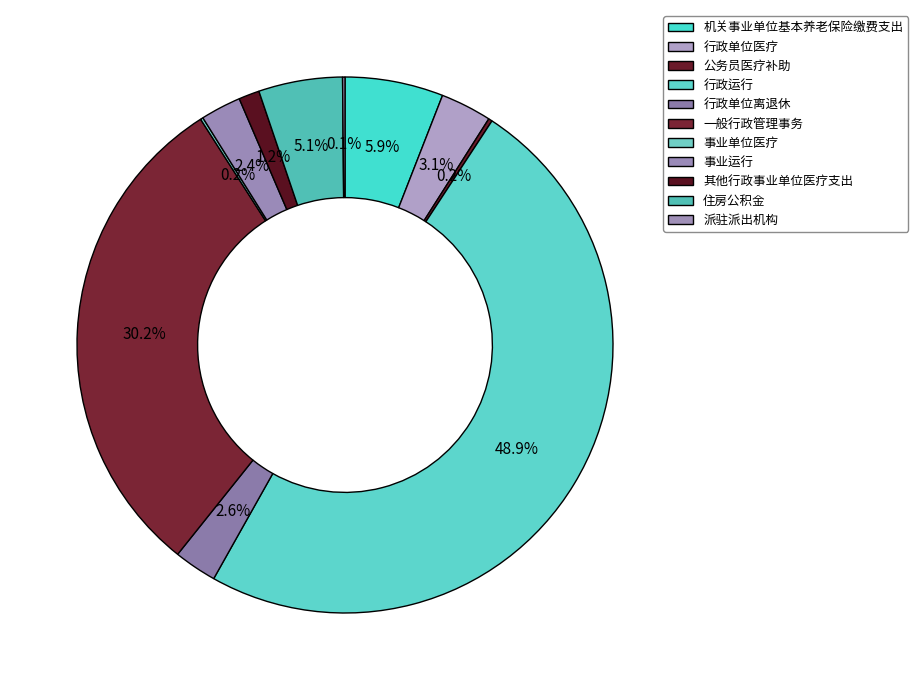

To the nearest percent, what is the combined percentage of 派驻派出机构 and 行政单位医疗?

3%